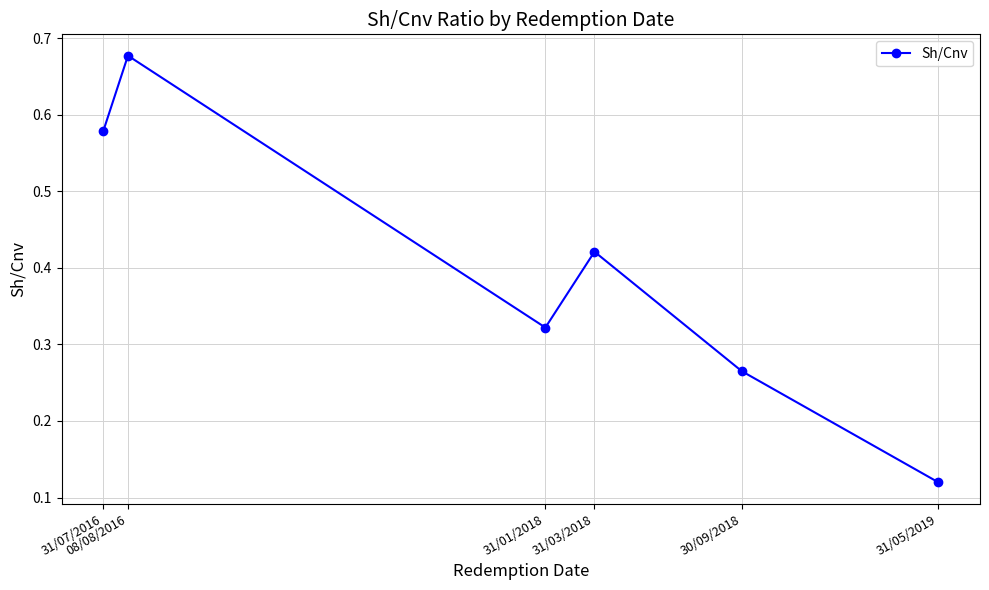

Rank the categories by value from lowest to highest.

31/05/2019, 30/09/2018, 31/01/2018, 31/03/2018, 31/07/2016, 08/08/2016